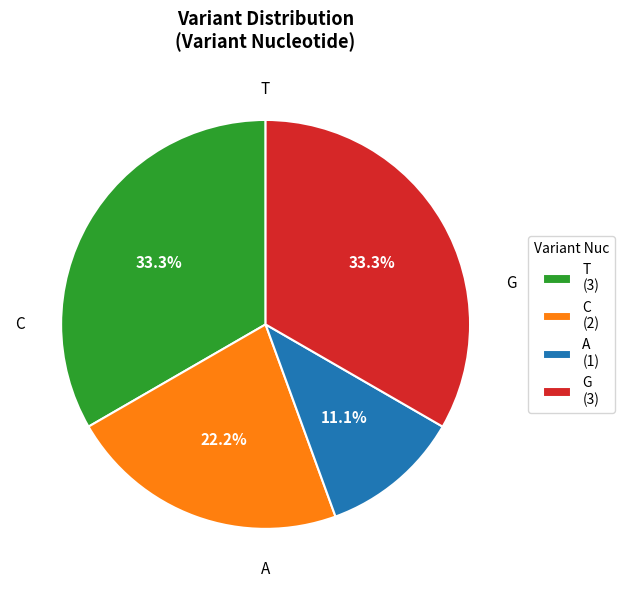

Does T (3) account for over 50% of the chart?

No